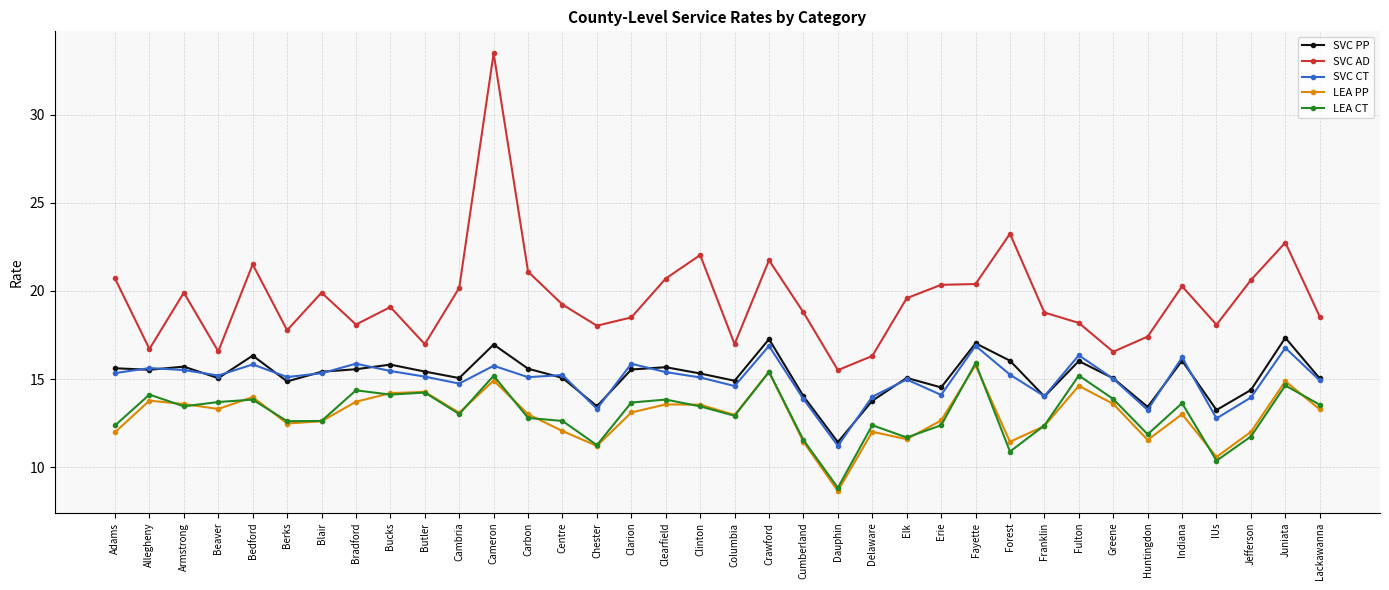

The LEA PP series shows 14.6 at Fulton. True or false?

True